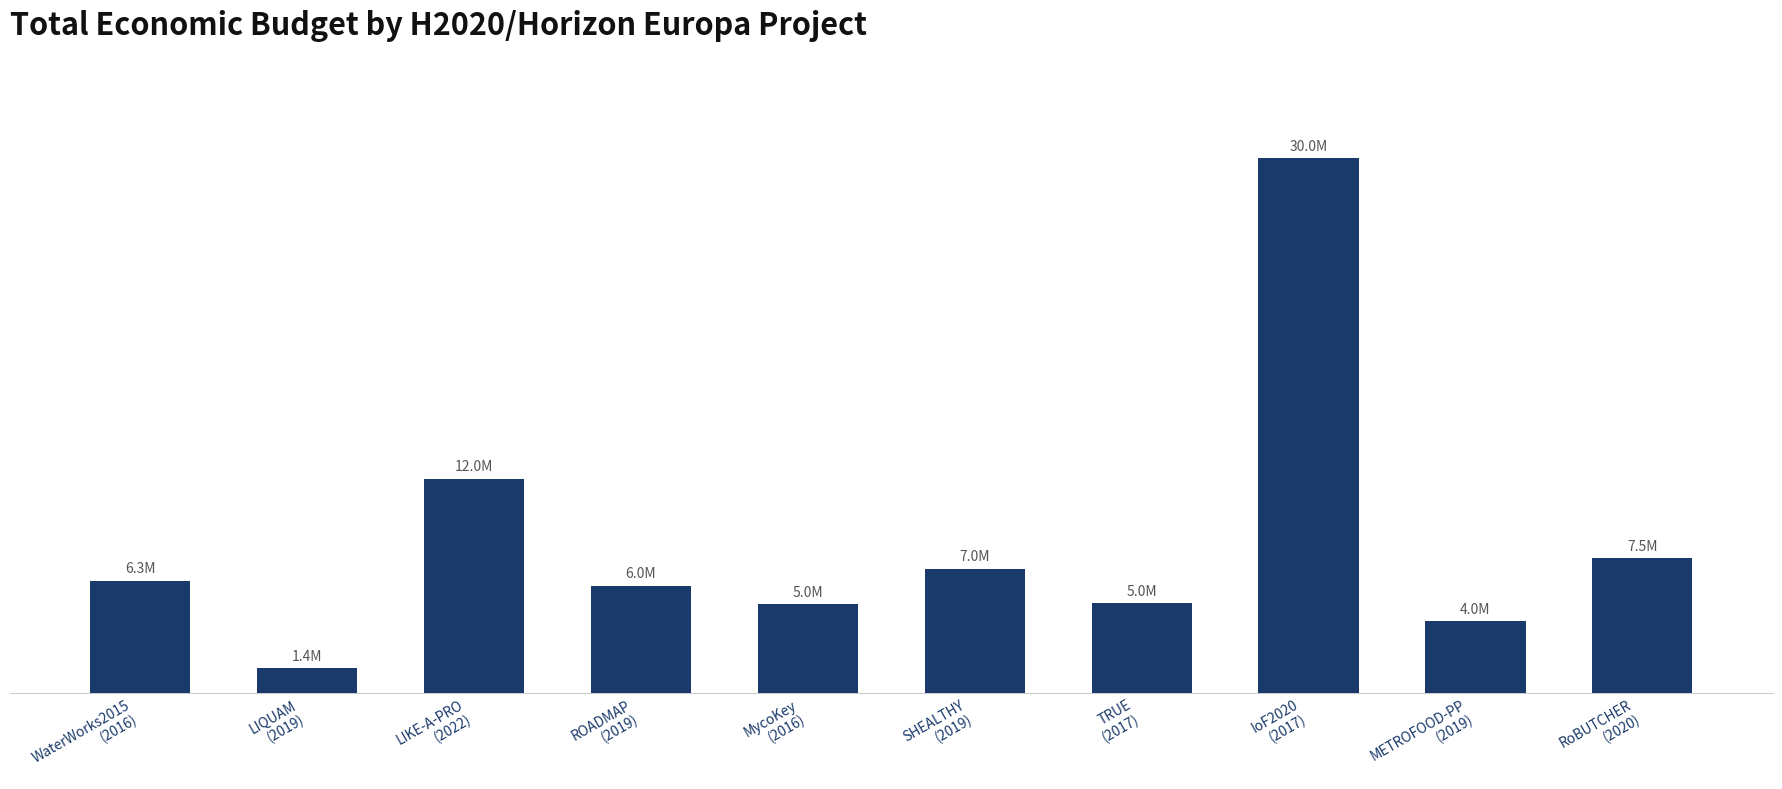

Rank the categories by value from lowest to highest.

LIQUAM
(2019), METROFOOD-PP
(2019), MycoKey
(2016), TRUE
(2017), ROADMAP
(2019), WaterWorks2015
(2016), SHEALTHY
(2019), RoBUTCHER
(2020), LIKE-A-PRO
(2022), IoF2020
(2017)